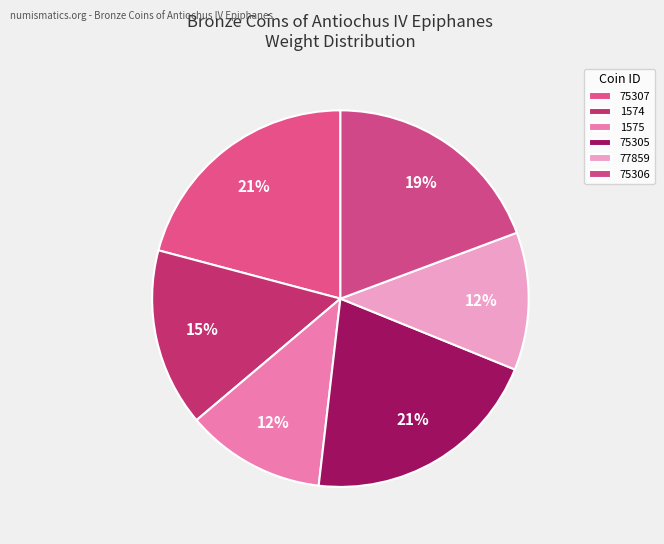

What is the largest slice in the pie chart?

1944.100.75307